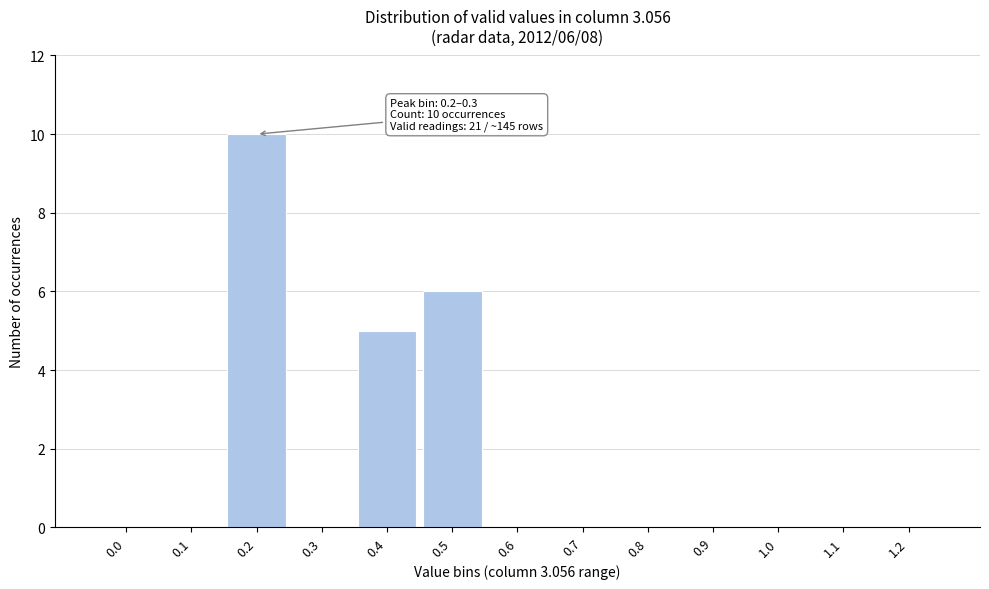

Reading left to right, transcribe all the data shown in this chart.

0.0=0	0.1=0	0.2=10	0.3=0	0.4=5	0.5=6	0.6=0	0.7=0	0.8=0	0.9=0	1.0=0	1.1=0	1.2=0